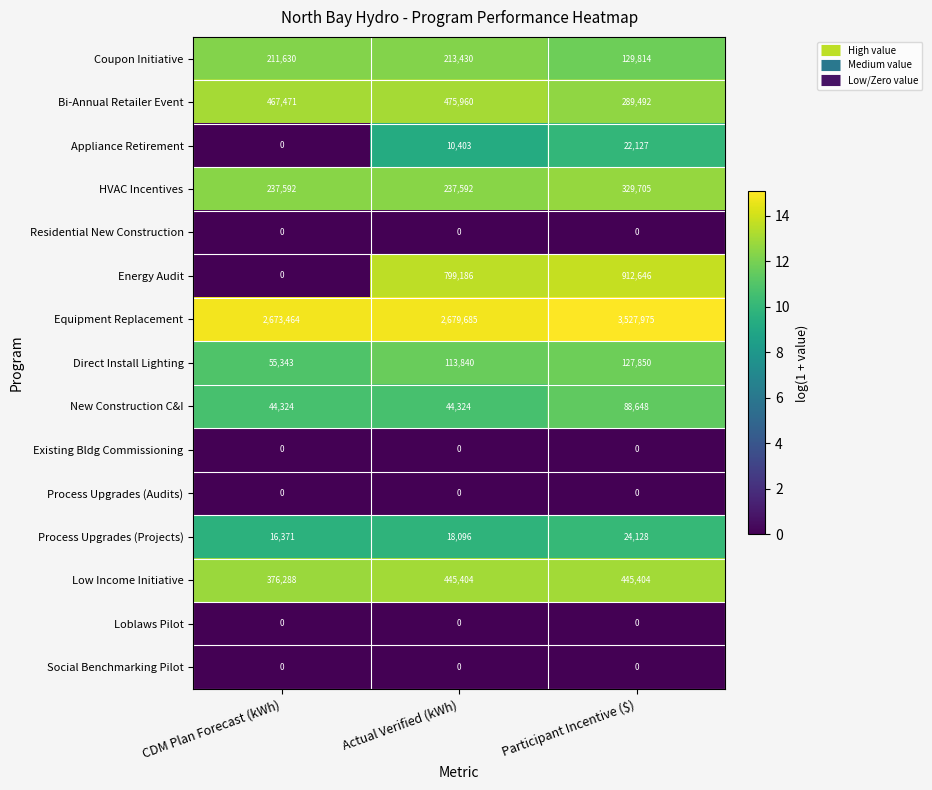

What is the difference between the second highest and minimum values in the Bi-Annual Retailer Event series?

177979